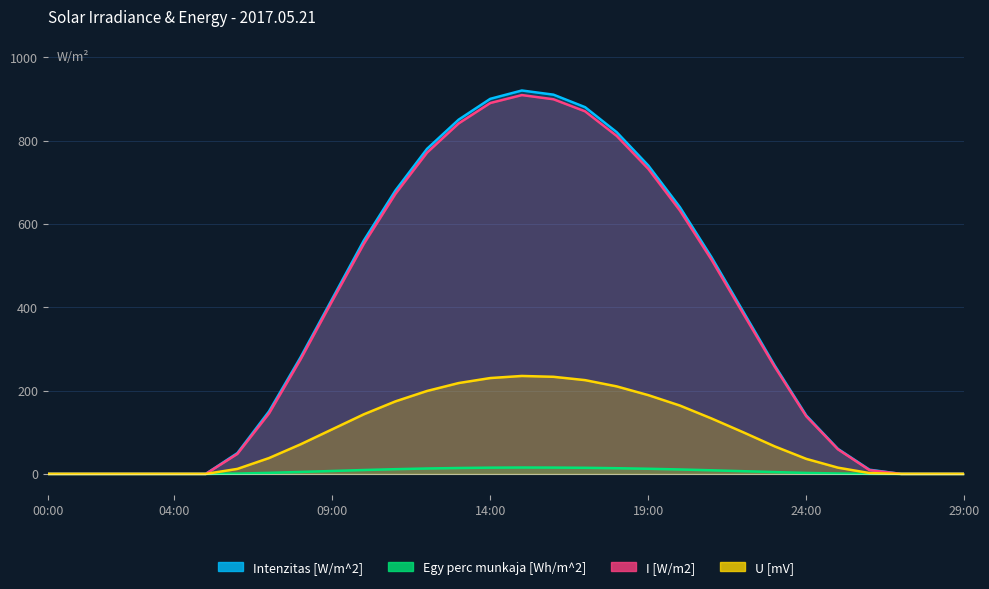

Which series has the widest spread of values?

Intenzitas [W/m^2]